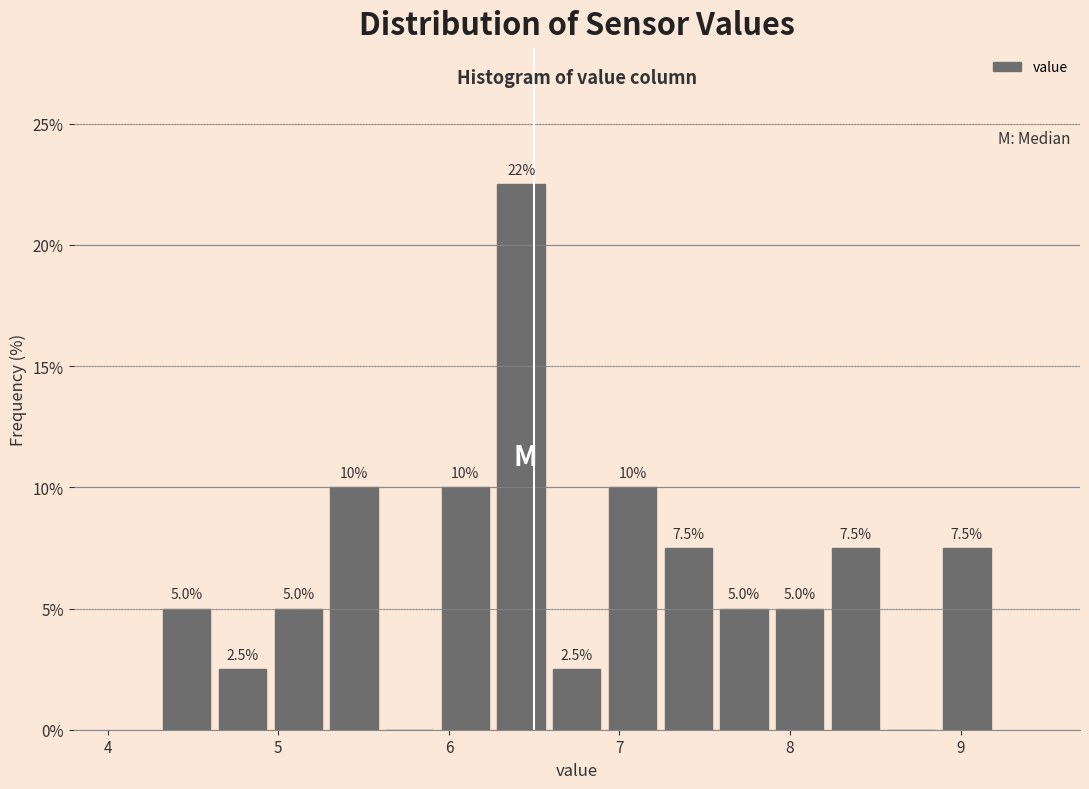

Around what value on the x-axis is the tallest bar? Give the approximate position of its centre, as read against the axis.

6.4